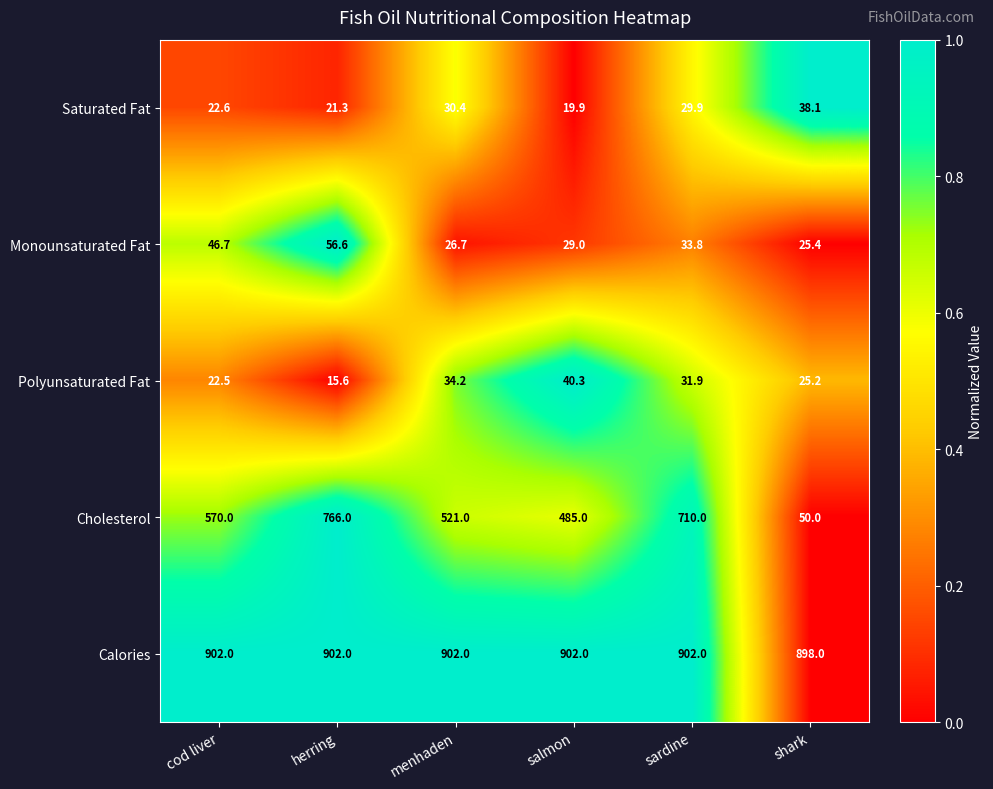

At which category is the sum across all series the highest?

herring